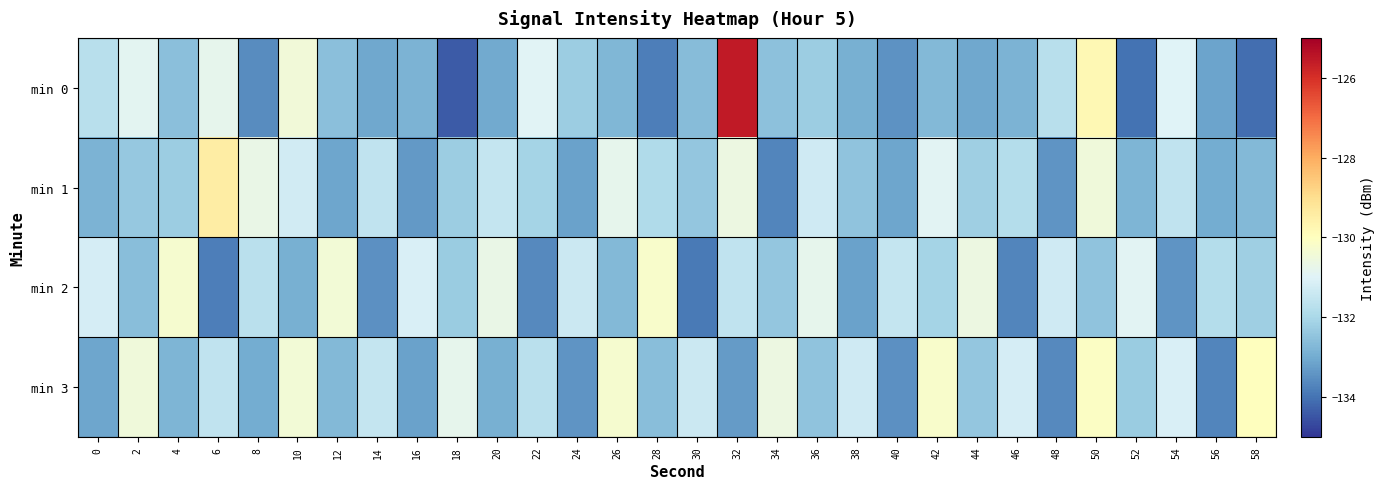

Reading left to right, what are all the values shown in this chart?

min 0: 0=-131.7	2=-130.9	4=-132.6	6=-130.8	8=-133.6	10=-130.5	12=-132.6	14=-133.1	16=-132.8	18=-134.4	20=-133.0	22=-131.0	24=-132.3	26=-132.7	28=-133.8	30=-132.7	32=-125.6	34=-132.5	36=-132.3	38=-132.9	40=-133.5	42=-132.7	44=-133.1	46=-132.8	48=-131.7	50=-129.8	52=-134.0	54=-131.0	56=-133.1	58=-134.1
min 1: 0=-132.8	2=-132.4	4=-132.2	6=-129.4	8=-130.7	10=-131.3	12=-133.1	14=-131.6	16=-133.3	18=-132.2	20=-131.5	22=-132.1	24=-133.2	26=-130.8	28=-131.9	30=-132.4	32=-130.6	34=-133.7	36=-131.3	38=-132.5	40=-133.1	42=-130.9	44=-132.2	46=-131.8	48=-133.4	50=-130.5	52=-132.8	54=-131.6	56=-133.0	58=-132.7
min 2: 0=-131.2	2=-132.6	4=-130.3	6=-133.8	8=-131.7	10=-132.9	12=-130.4	14=-133.5	16=-131.1	18=-132.3	20=-130.7	22=-133.6	24=-131.4	26=-132.7	28=-130.2	30=-133.9	32=-131.6	34=-132.4	36=-130.8	38=-133.2	40=-131.5	42=-132.1	44=-130.6	46=-133.7	48=-131.3	50=-132.5	52=-130.9	54=-133.4	56=-131.8	58=-132.2
min 3: 0=-133.1	2=-130.5	4=-132.8	6=-131.6	8=-133.0	10=-130.4	12=-132.7	14=-131.5	16=-133.2	18=-130.8	20=-132.9	22=-131.7	24=-133.4	26=-130.3	28=-132.6	30=-131.4	32=-133.3	34=-130.6	36=-132.5	38=-131.3	40=-133.5	42=-130.2	44=-132.4	46=-131.2	48=-133.6	50=-130.1	52=-132.3	54=-131.1	56=-133.7	58=-130.0